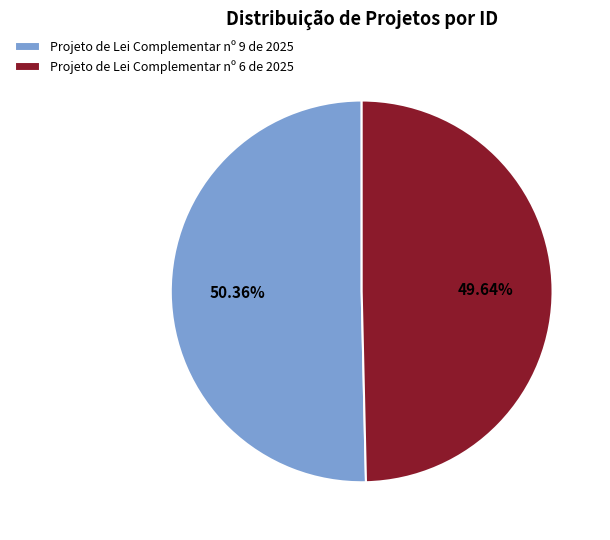

Is it true that Projeto de Lei Complementar nº 6 de 2025 is 50% of the pie?

True